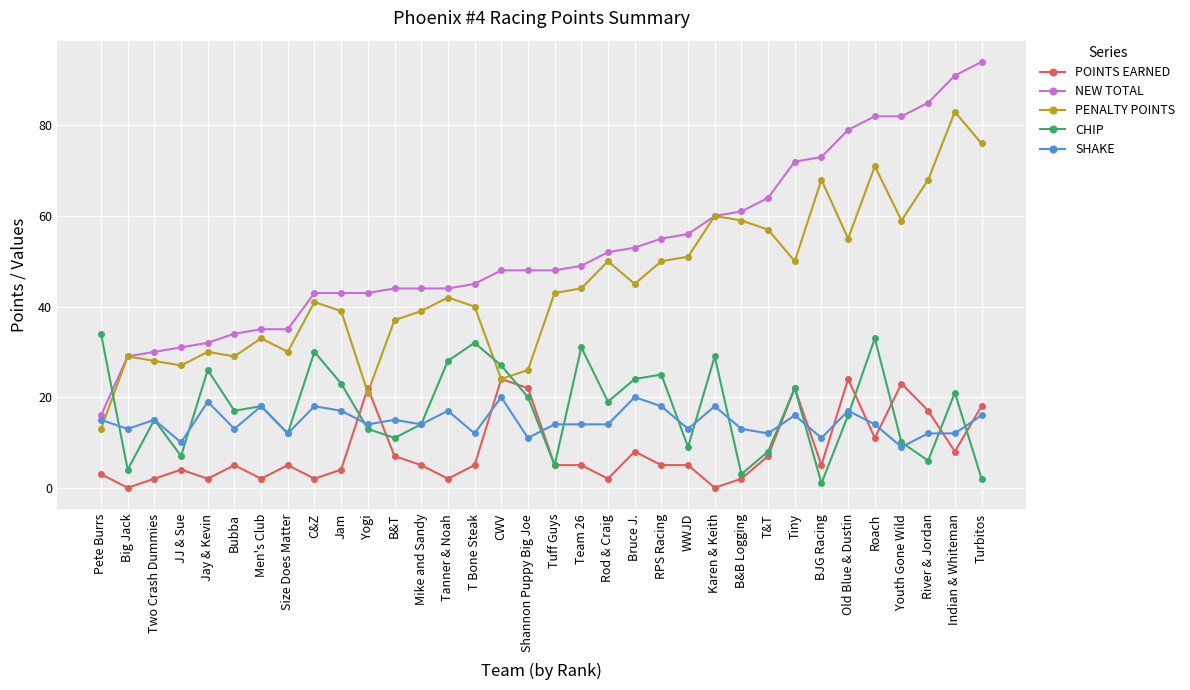

What is the label of the 6th point from the left?

Bubba